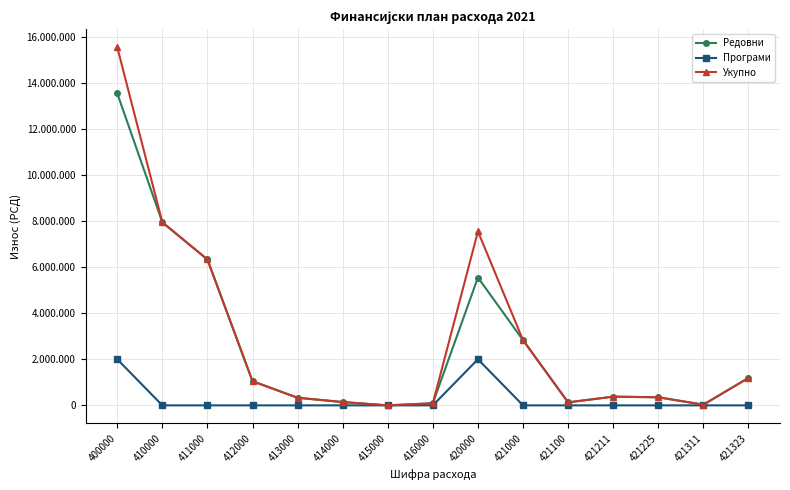

Is this an area chart (filled region under the line)?

No